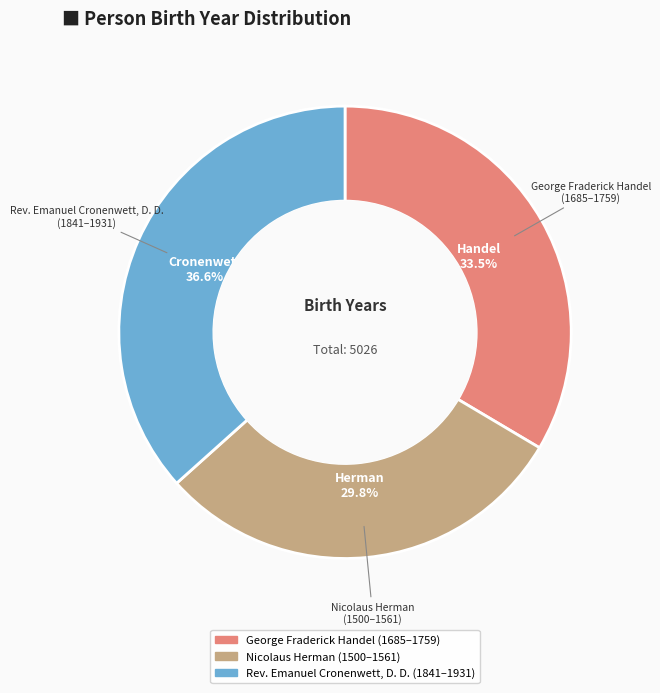

What is the smallest slice in the pie chart?

Nicolaus Herman